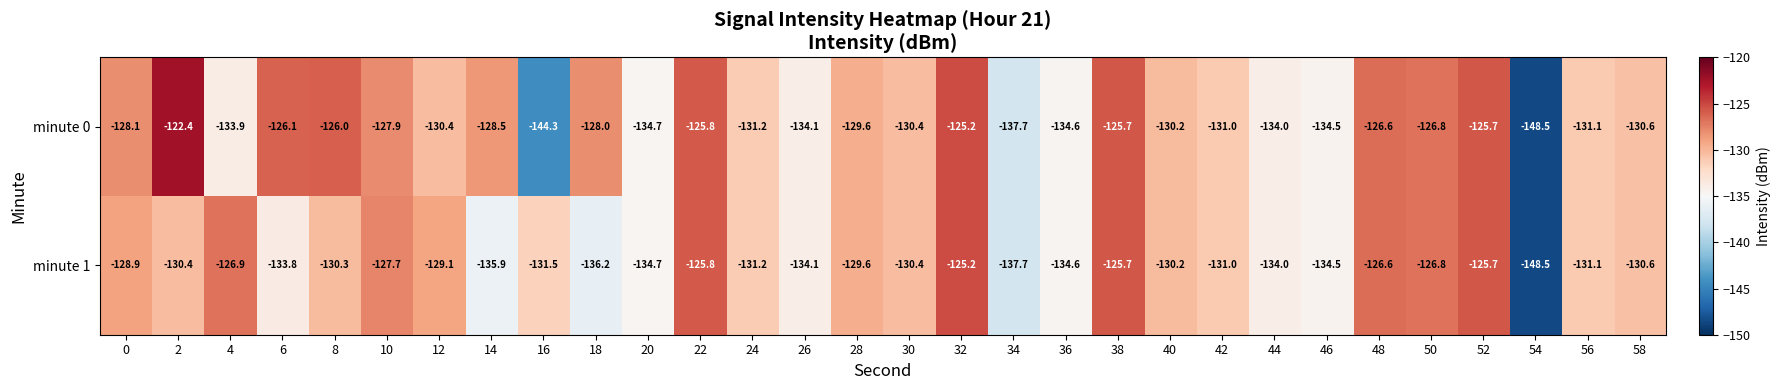

What is the difference between the second highest and minimum values in the minute 0 series?

23.3